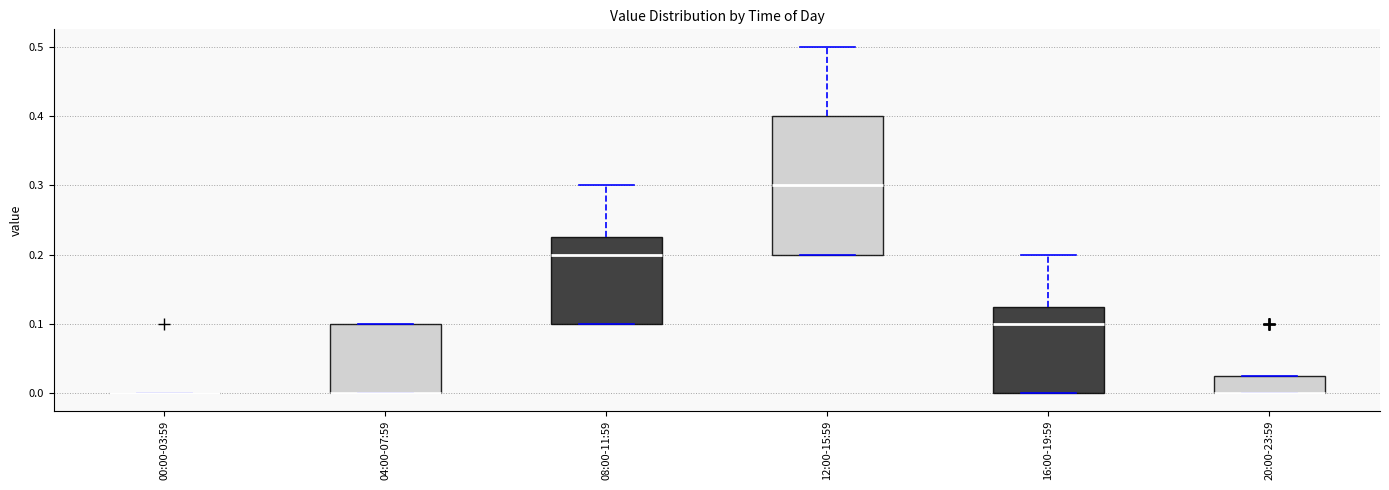

Reading left to right, read every box against the y-axis: the position of its median line, the range the box covers, and the ends of its whiskers. The values are not printed on the chart, so give them approximately, as read against the axis.

00:00-03:59: box collapsed to a line at 0.00, whiskers 0.00 to 0.00
04:00-07:59: median 0.00 (drawn on the box's lower edge), box 0.00 to 0.10, whiskers 0.00 to 0.10
08:00-11:59: median 0.20, box 0.10 to 0.23, whiskers 0.10 to 0.30
12:00-15:59: median 0.30, box 0.20 to 0.40, whiskers 0.20 to 0.50
16:00-19:59: median 0.10, box 0.00 to 0.13, whiskers 0.00 to 0.20
20:00-23:59: median 0.00 (drawn on the box's lower edge), box 0.00 to 0.03, whiskers 0.00 to 0.03